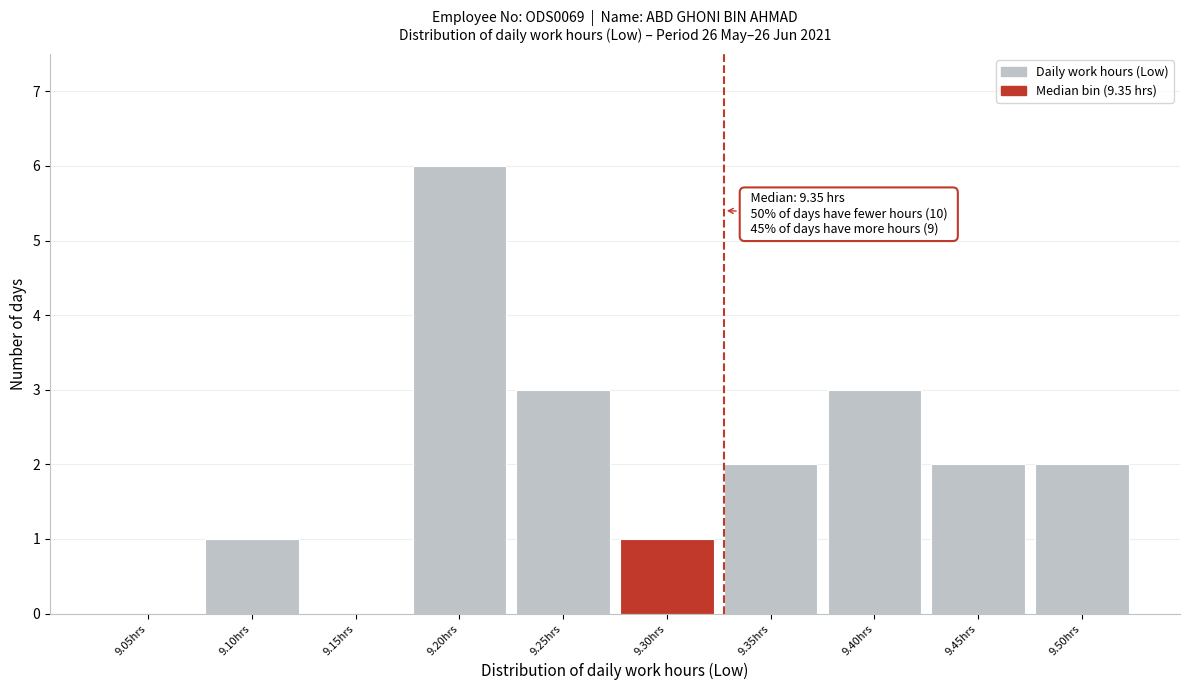

Reading right to left, list all the values displayed in this chart.

9.50hrs=2	9.45hrs=2	9.40hrs=3	9.35hrs=2	9.30hrs=1	9.25hrs=3	9.20hrs=6	9.15hrs=0	9.10hrs=1	9.05hrs=0